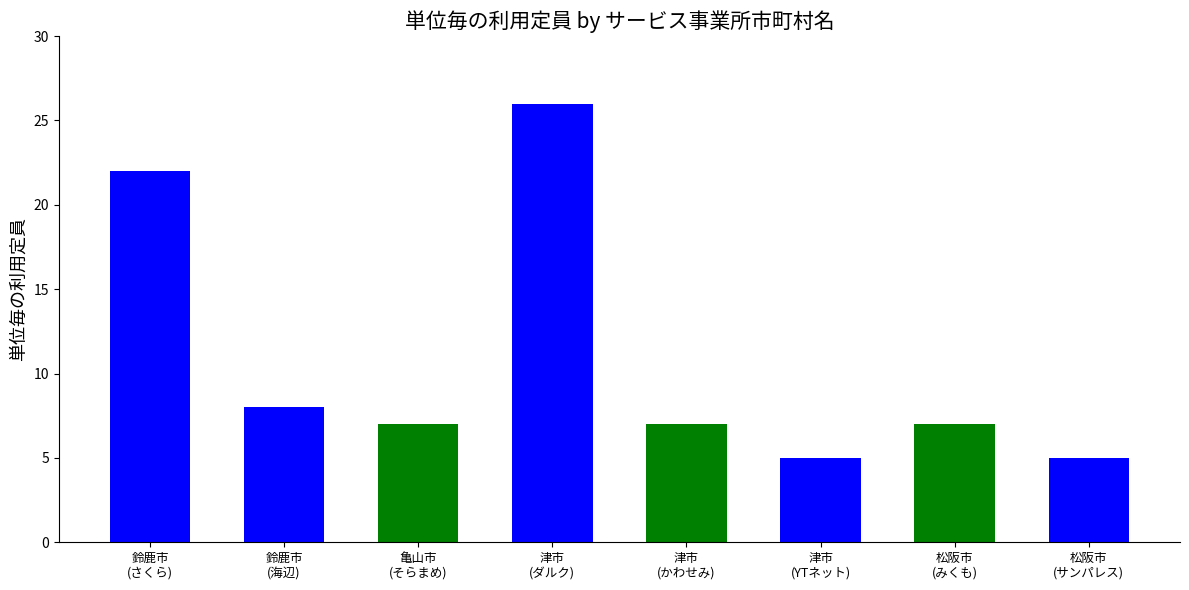

What value does the data have at 鈴鹿市 (海辺)?

8